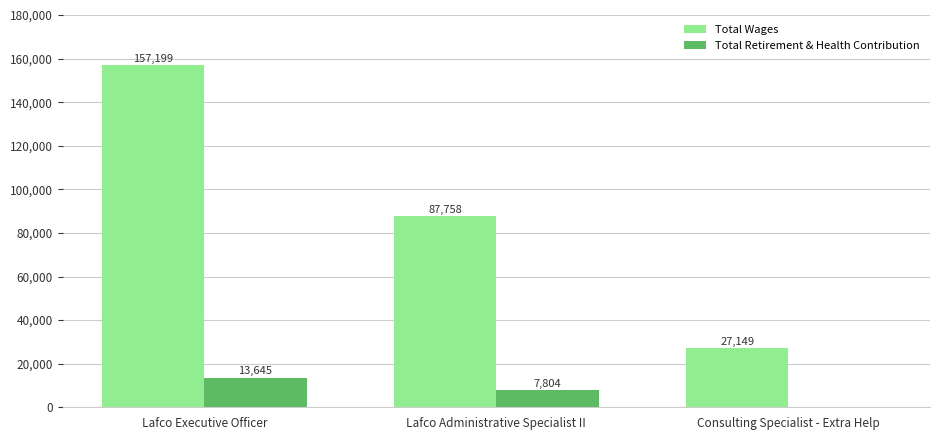

Is the value of Total Retirement & Health Contribution at Lafco Administrative Specialist II greater than the value of Total Wages at Consulting Specialist - Extra Help?

No